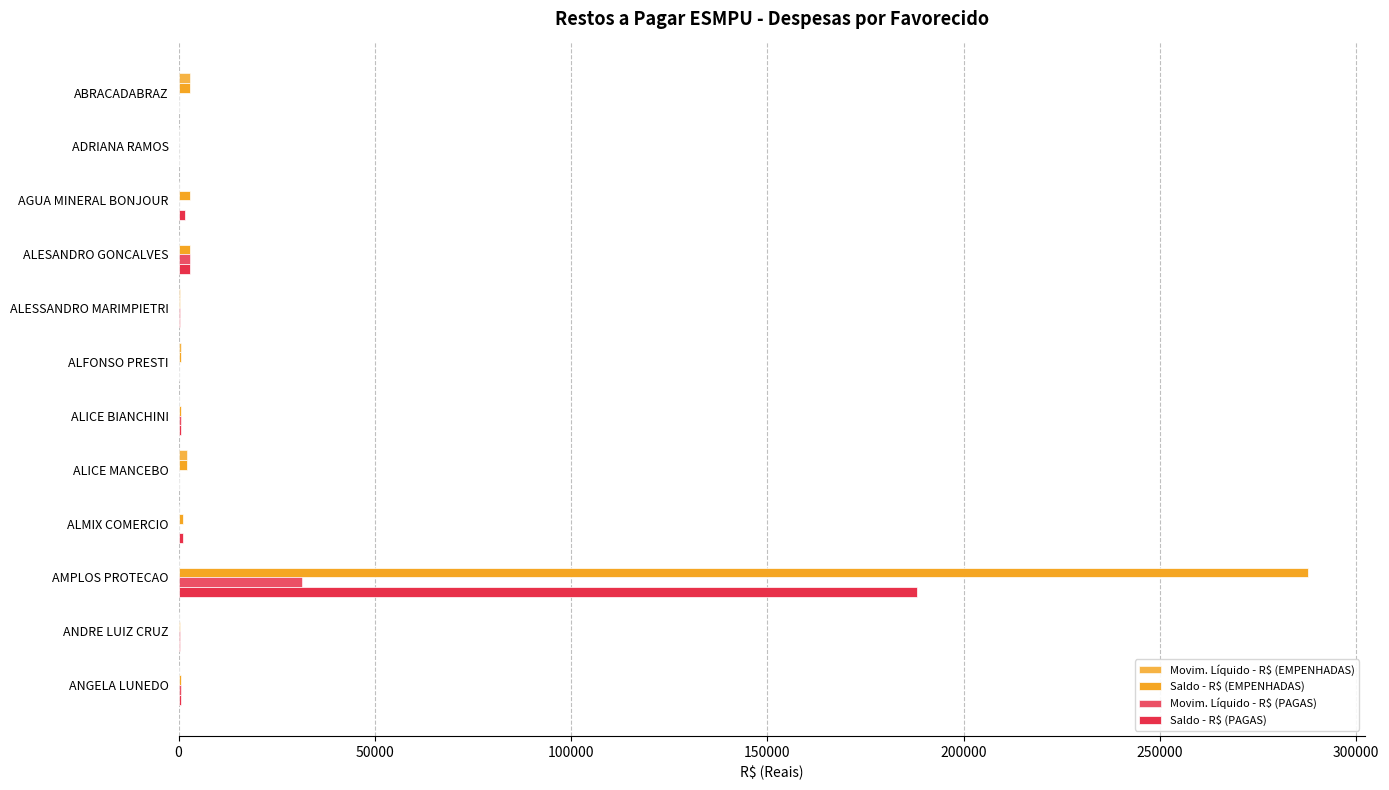

Which series has the largest total across all categories?

Saldo - R$ (EMPENHADAS)